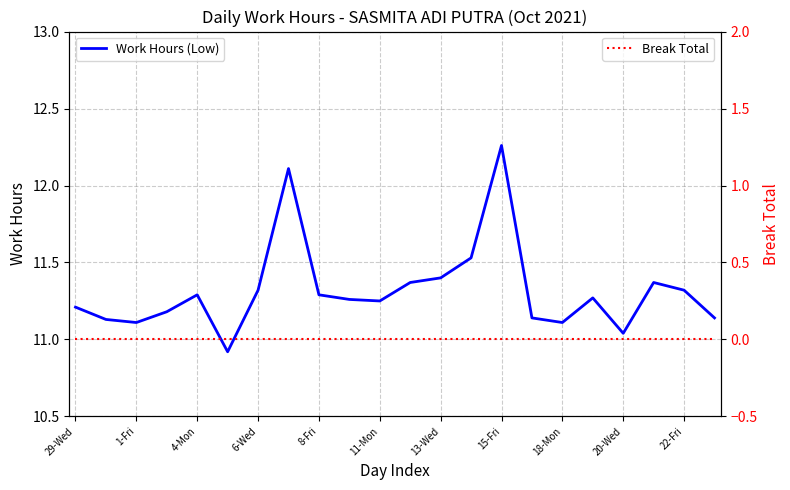

True or false: Work Hours (Low) and Break Total intersect in this chart.

False